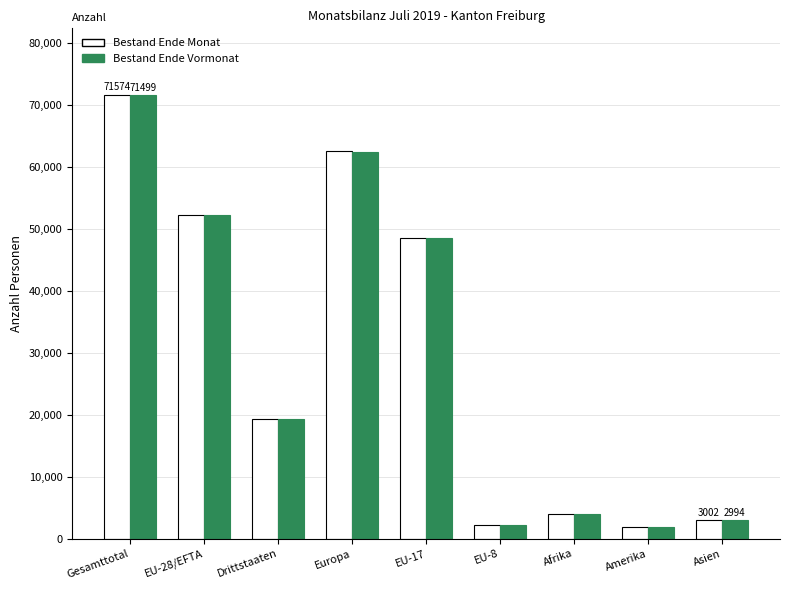

How many series are shown in this chart?

2